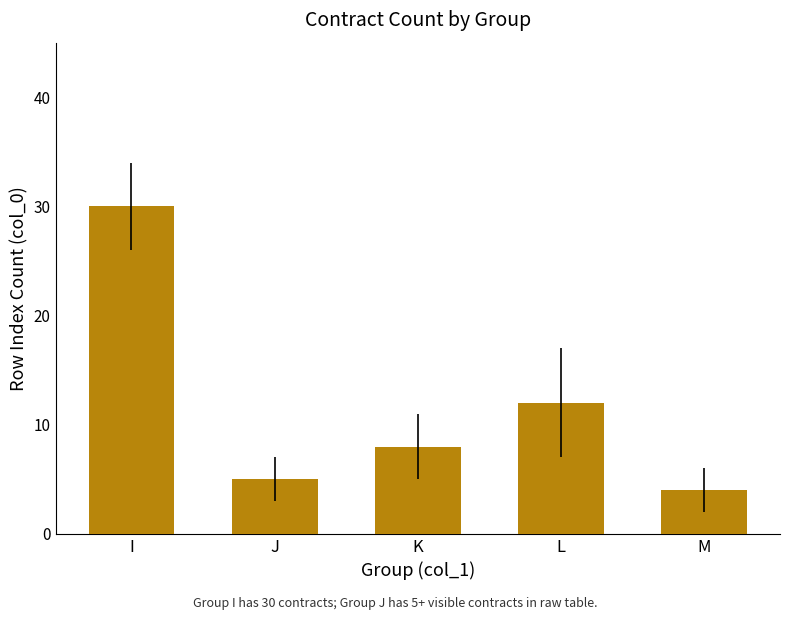

Rank the categories by value from highest to lowest.

I, L, K, J, M